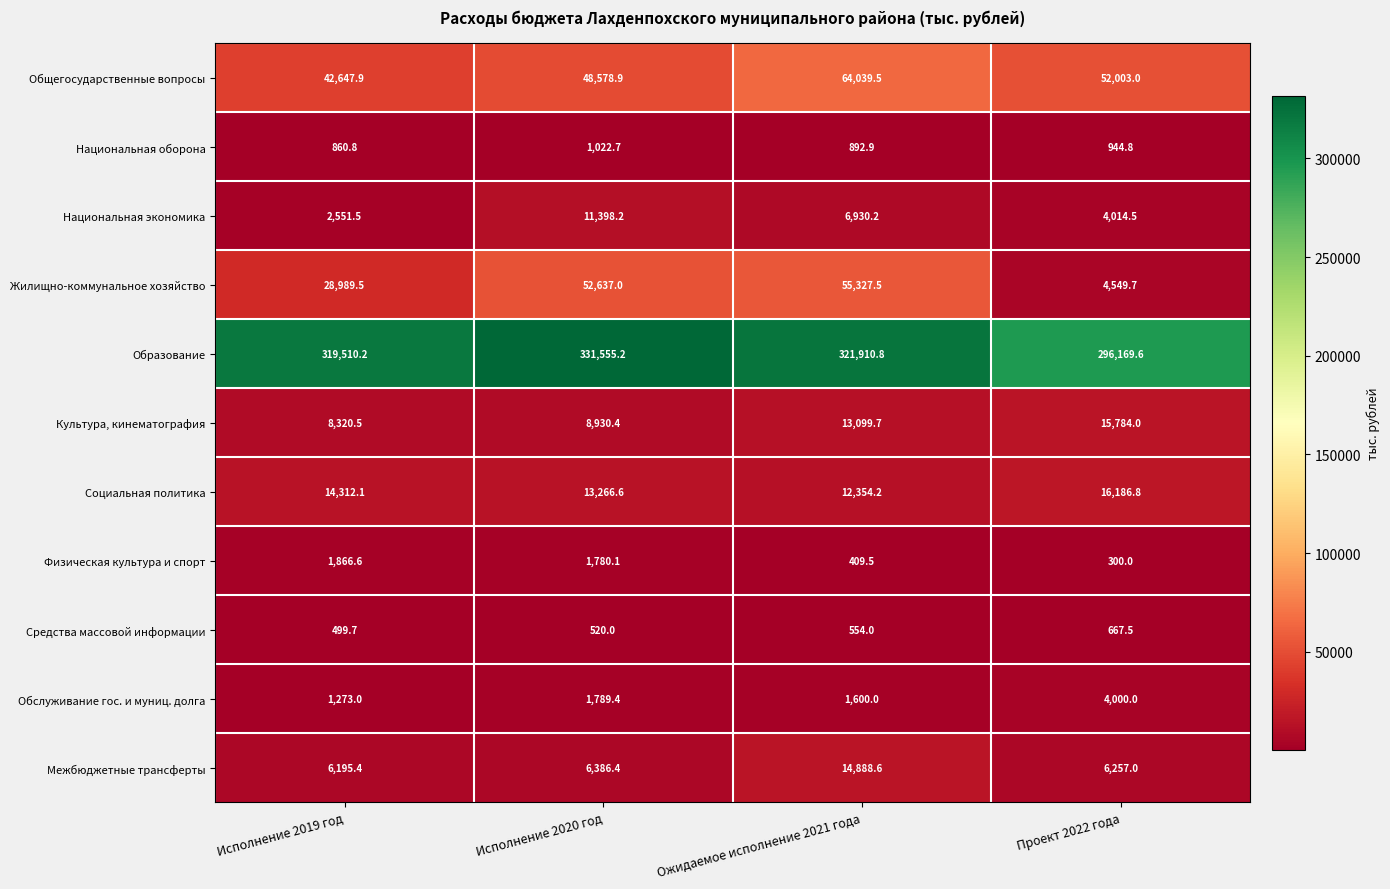

What is the spread (max minus min) of values at Исполнение 2020 год?

331035.2